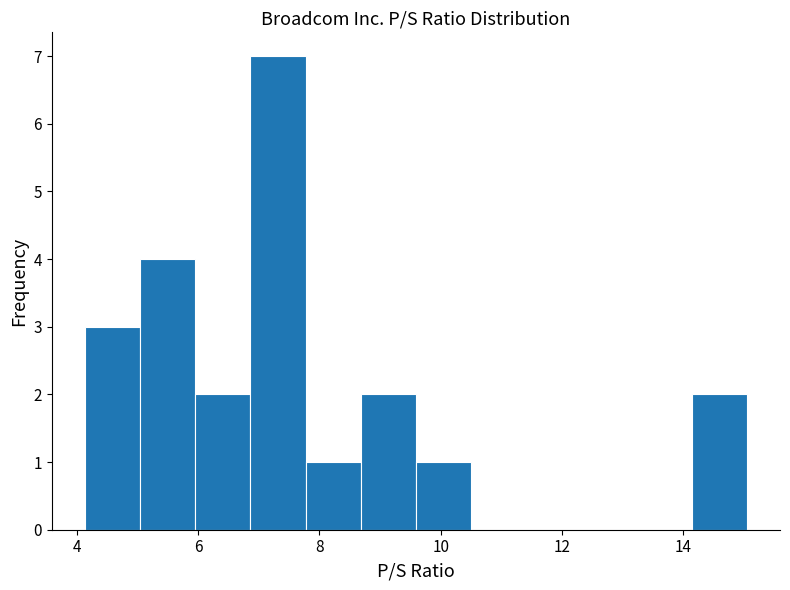

How tall is the bar that spans 5.0 to 6.0 on the x-axis? Neither the bar edges nor the heights are printed on the chart, so give them approximately, as read against the axes.

4